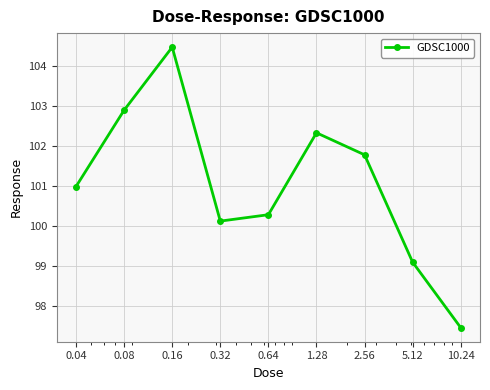

What is the difference between the maximum and second lowest values?

5.4